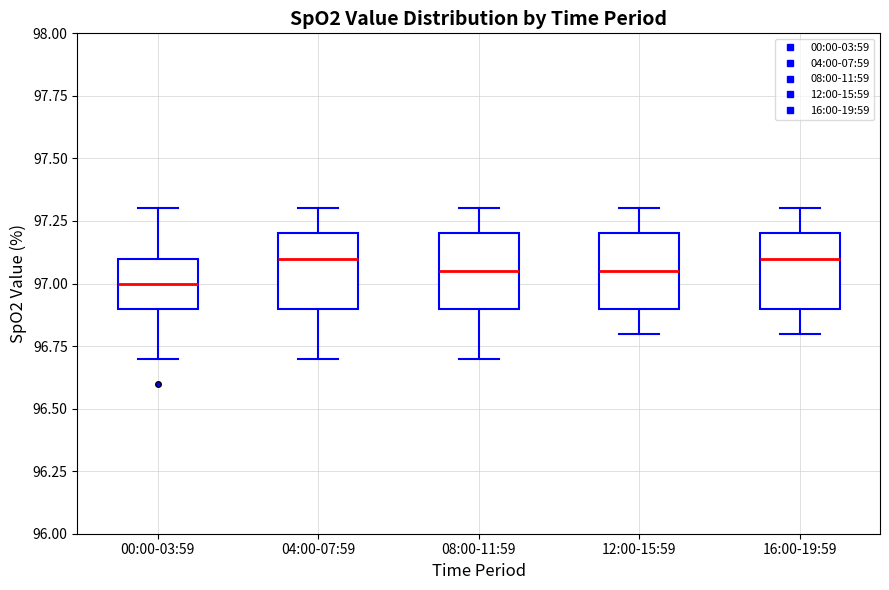

Reading left to right, read every box against the y-axis: the position of its median line, the range the box covers, and the ends of its whiskers. The values are not printed on the chart, so give them approximately, as read against the axis.

00:00-03:59: median 97.00, box 96.90 to 97.10, whiskers 96.70 to 97.30
04:00-07:59: median 97.10, box 96.90 to 97.20, whiskers 96.70 to 97.30
08:00-11:59: median 97.05, box 96.90 to 97.20, whiskers 96.70 to 97.30
12:00-15:59: median 97.05, box 96.90 to 97.20, whiskers 96.80 to 97.30
16:00-19:59: median 97.10, box 96.90 to 97.20, whiskers 96.80 to 97.30